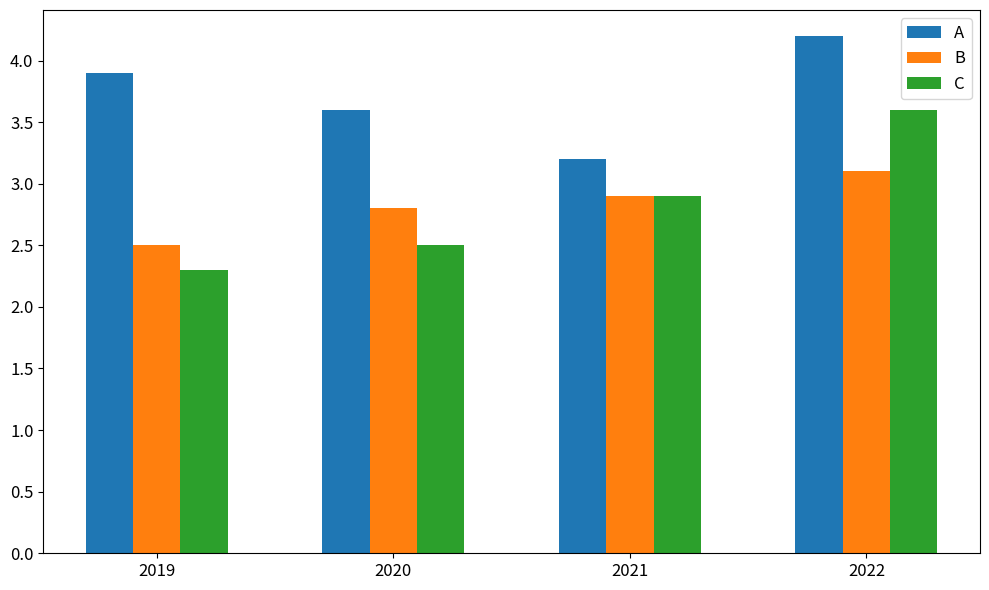

What is the minimum value shown in the chart?

2.3